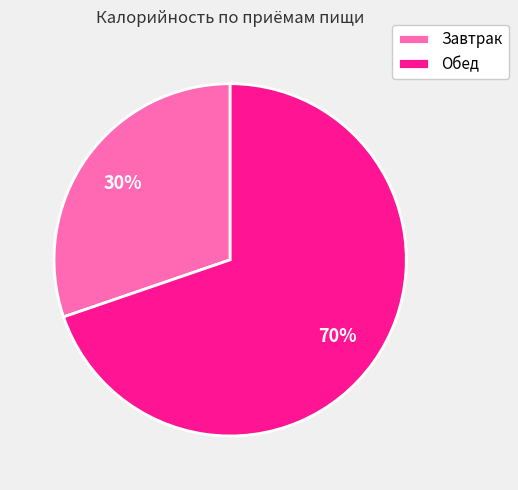

To the nearest percent, what portion does Обед represent?

70%